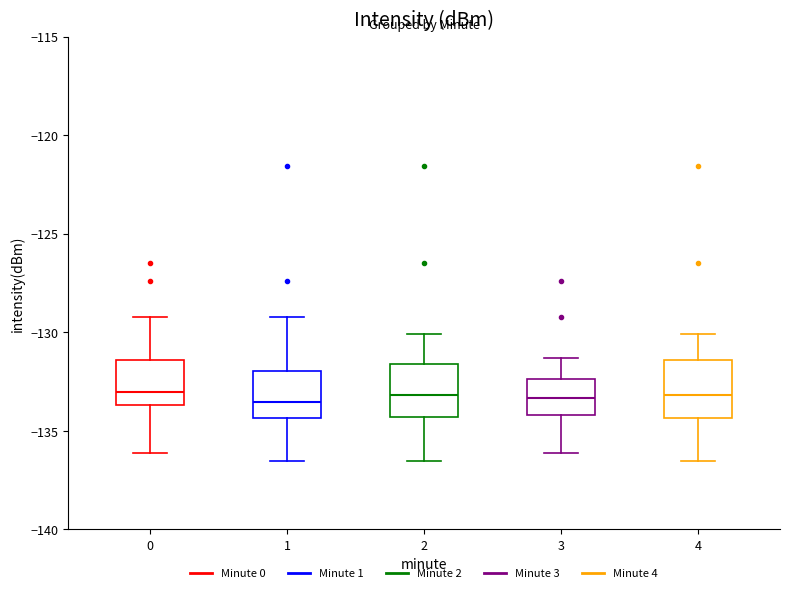

Reading left to right, read every box against the y-axis: the position of its median line, the range the box covers, and the ends of its whiskers. The values are not printed on the chart, so give them approximately, as read against the axis.

0: median -133.0, box -133.5 to -131.5, whiskers -136.0 to -129.0
1: median -133.5, box -134.5 to -132.0, whiskers -136.5 to -129.0
2: median -133.0, box -134.5 to -131.5, whiskers -136.5 to -130.0
3: median -133.5, box -134.0 to -132.5, whiskers -136.0 to -131.5
4: median -133.0, box -134.5 to -131.5, whiskers -136.5 to -130.0